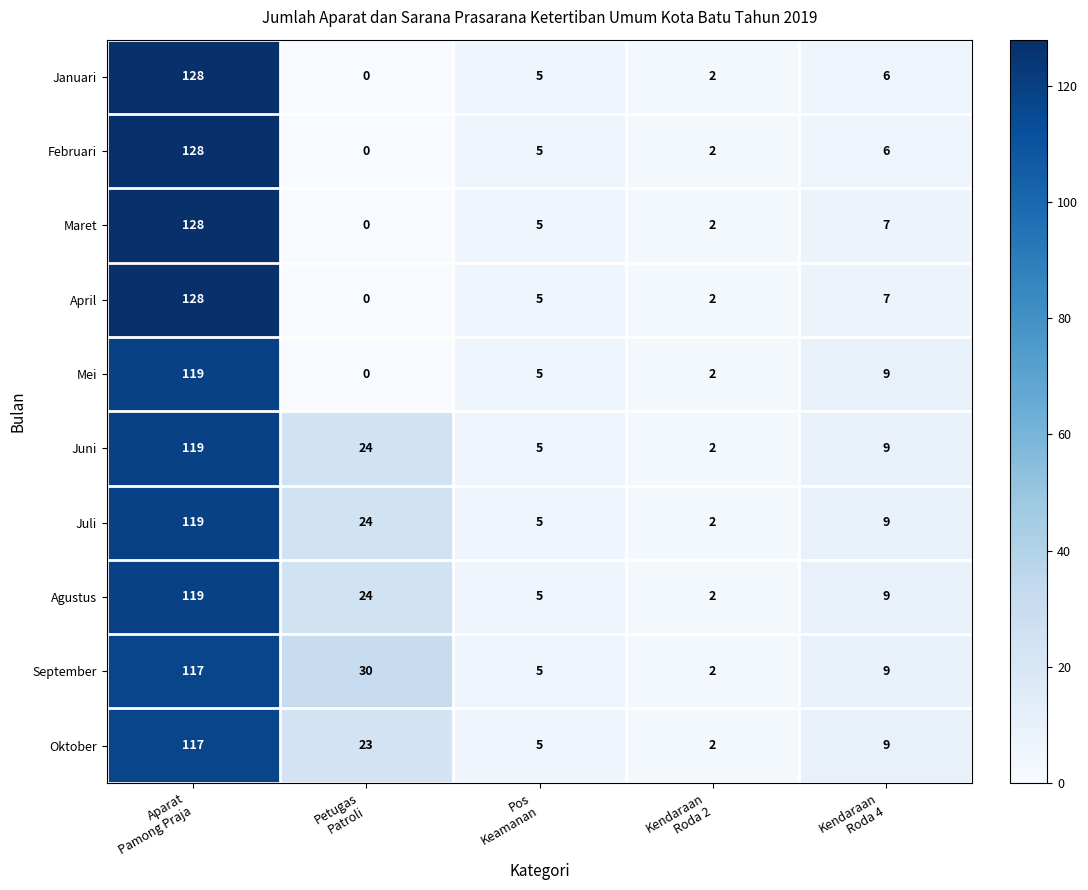

How many positive values does the Februari series have?

4